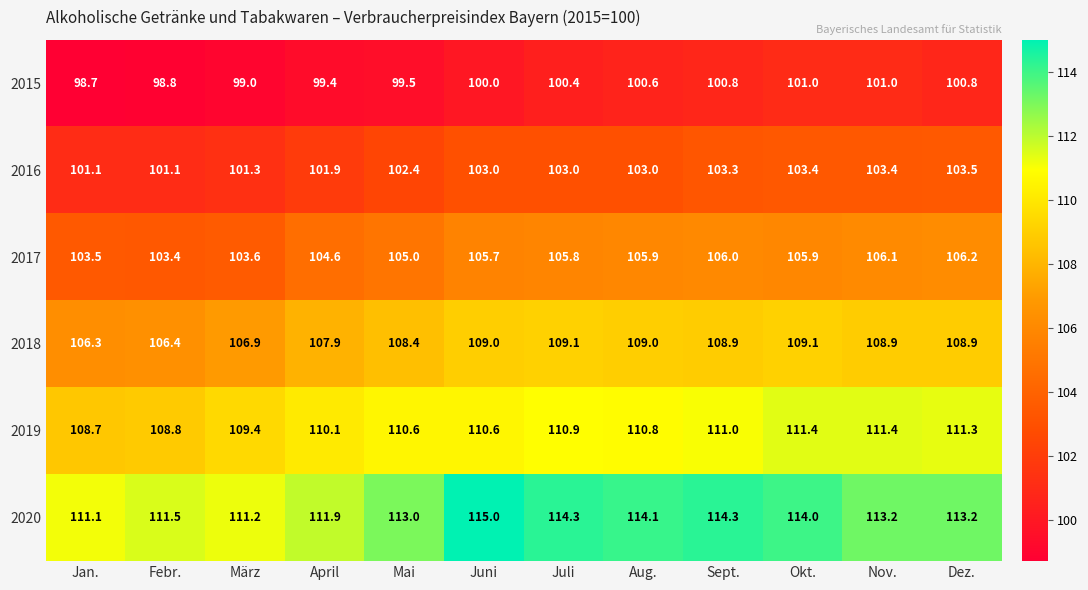

At Aug., list the series in order from largest to smallest.

2020, 2019, 2018, 2017, 2016, 2015